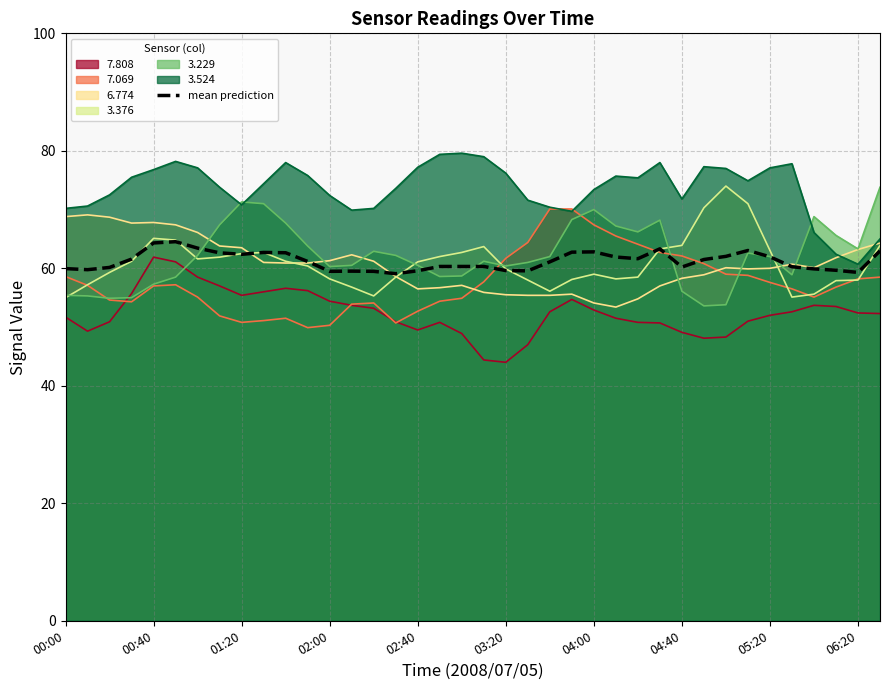

How many interior local valleys (lower than both neighbors) does the data have?

8